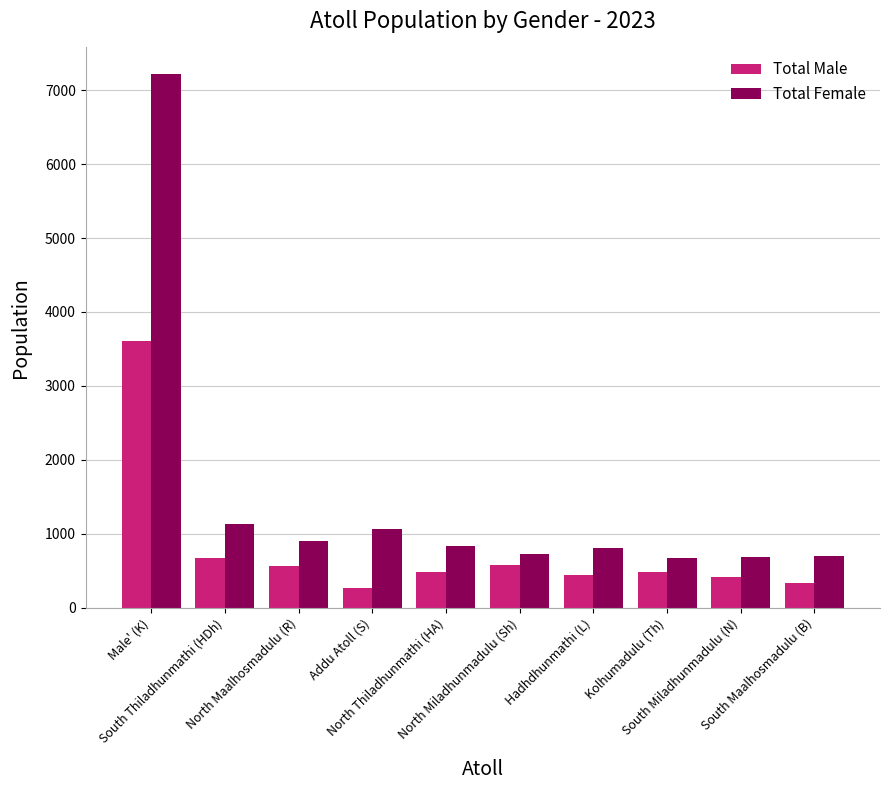

Which series has the largest range (max minus min)?

Total Female